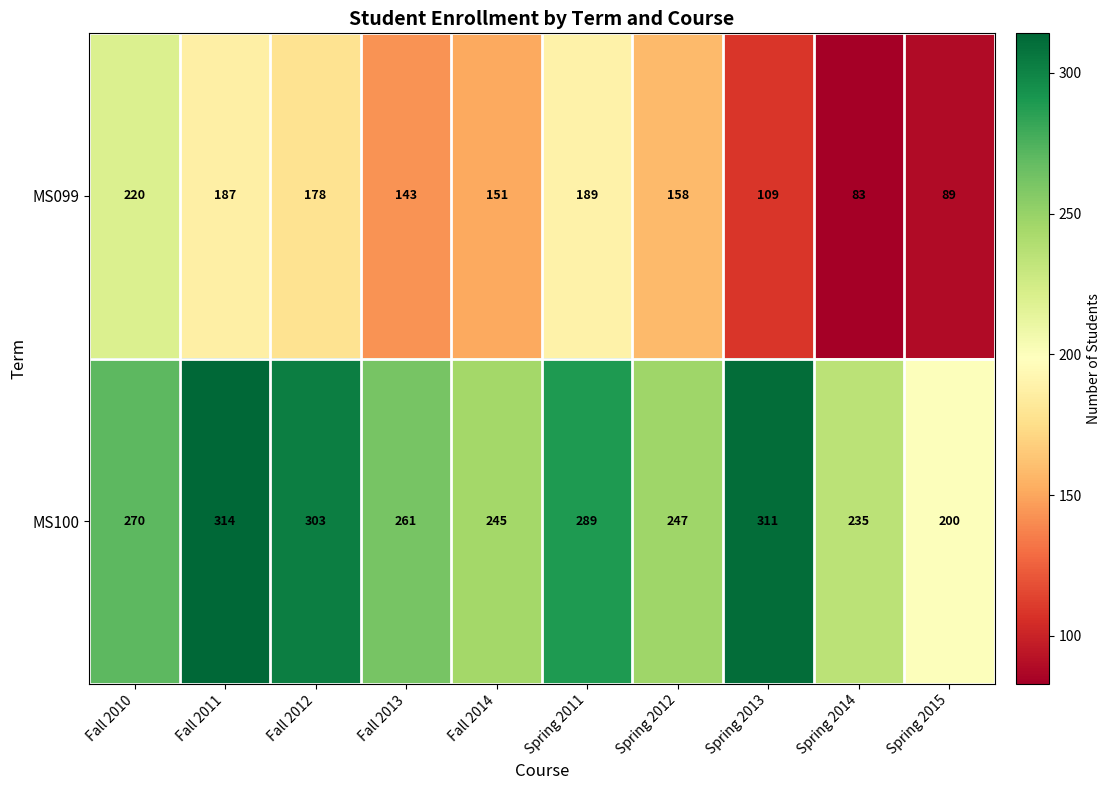

What is the difference between the second highest and minimum values in the MS100 series?

111